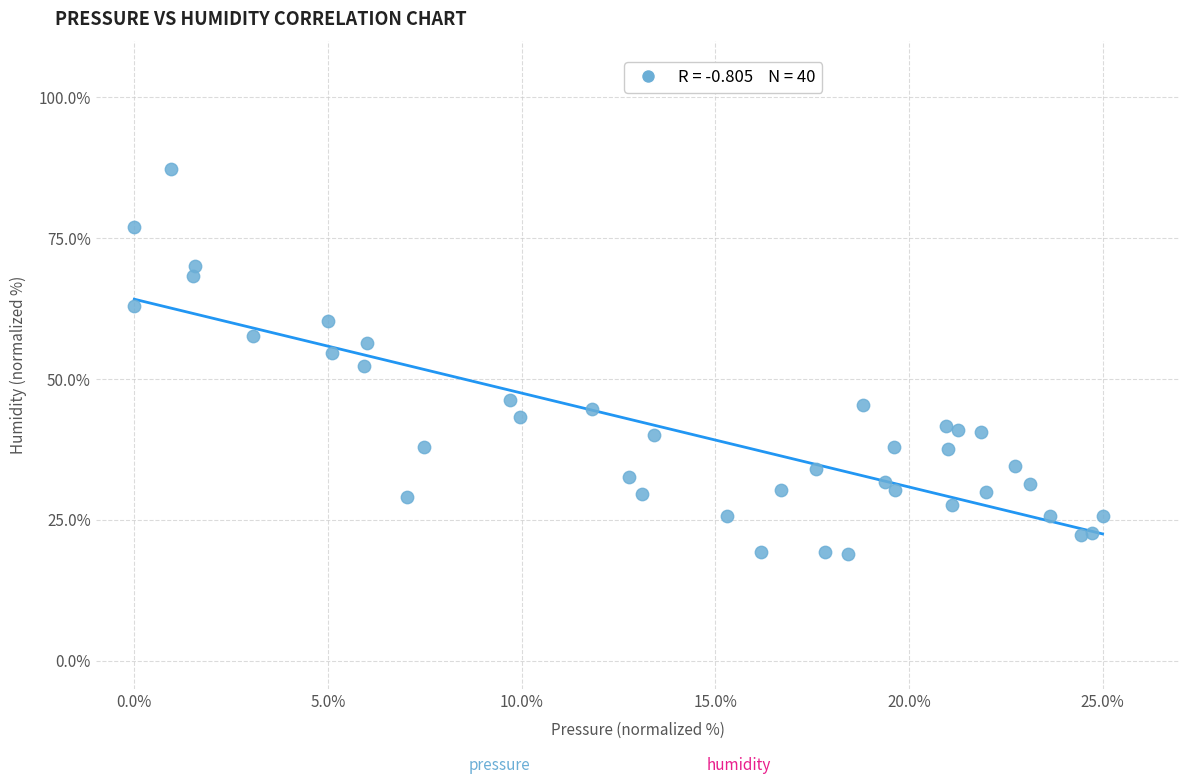

What is the range of Y values (max minus min)?

68.3